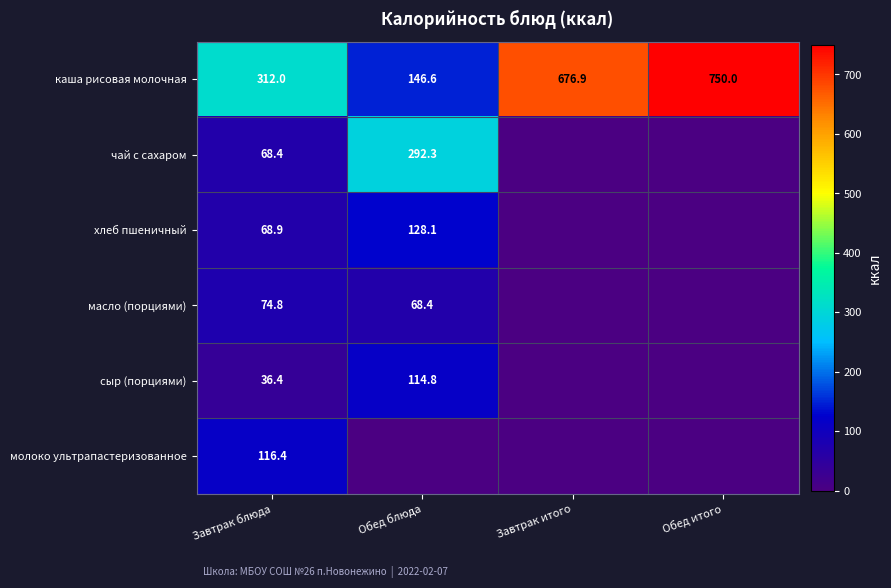

What is the difference between the maximum and minimum values in the каша рисовая молочная series?

603.4